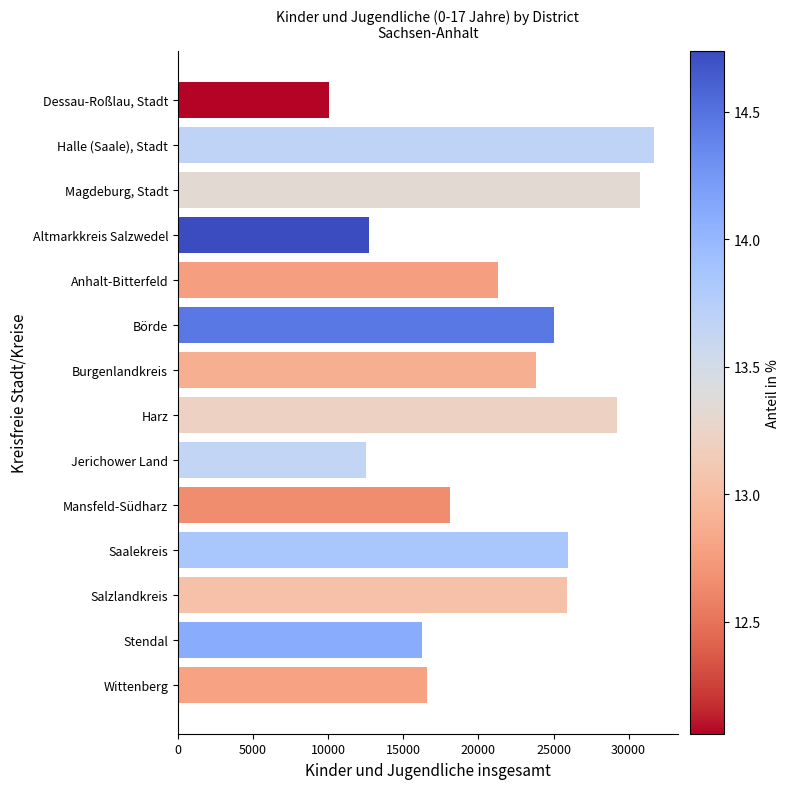

Approximately how many times larger is the value at Mansfeld-Südharz compared to Stendal?

1.1